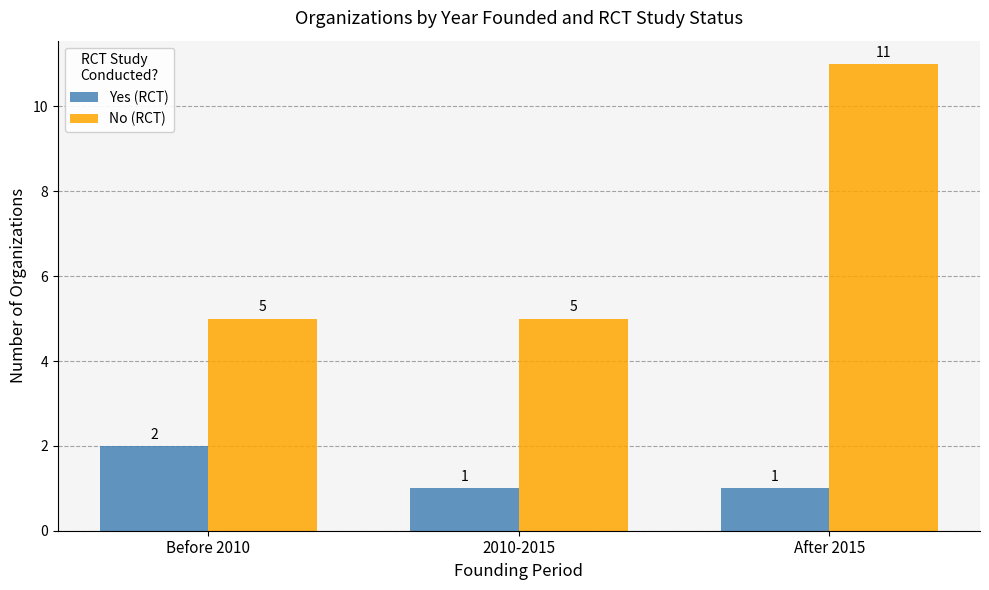

Which series has the largest range (max minus min)?

No (RCT)